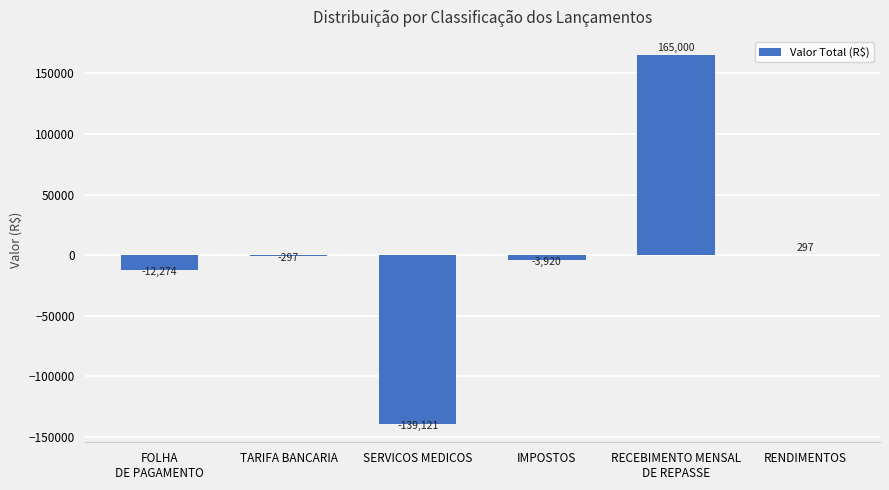

The chart shows a value of -297.0 at TARIFA BANCARIA. True or false?

True